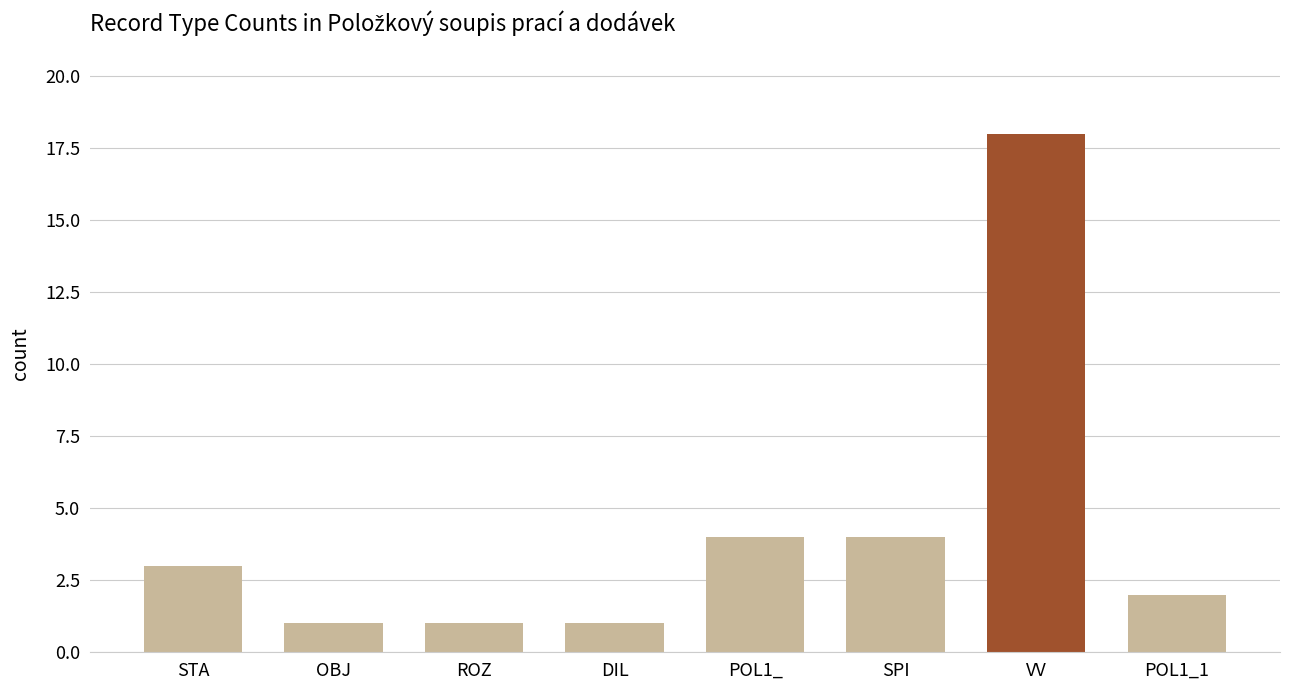

What is the average value?

4